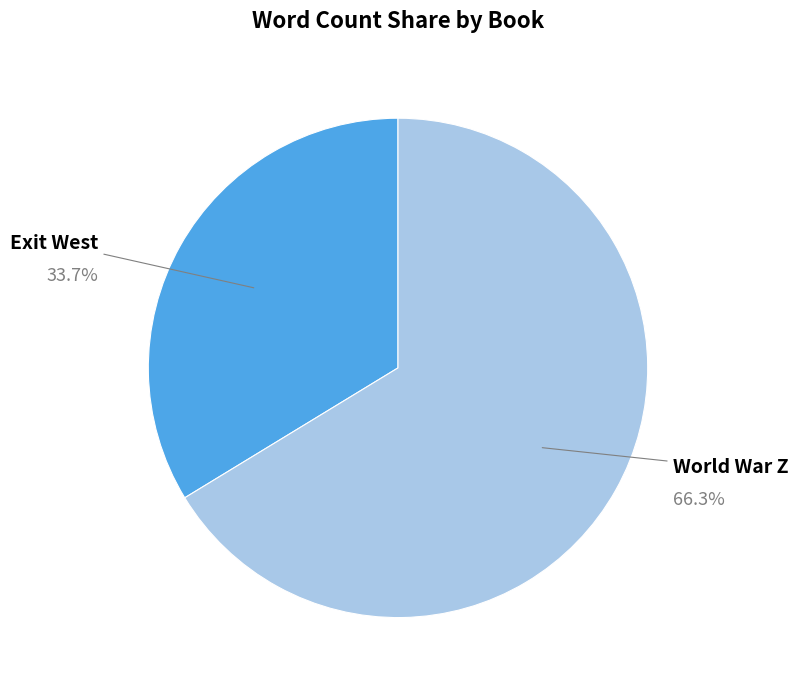

Is there any slice that represents more than half of the pie?

Yes